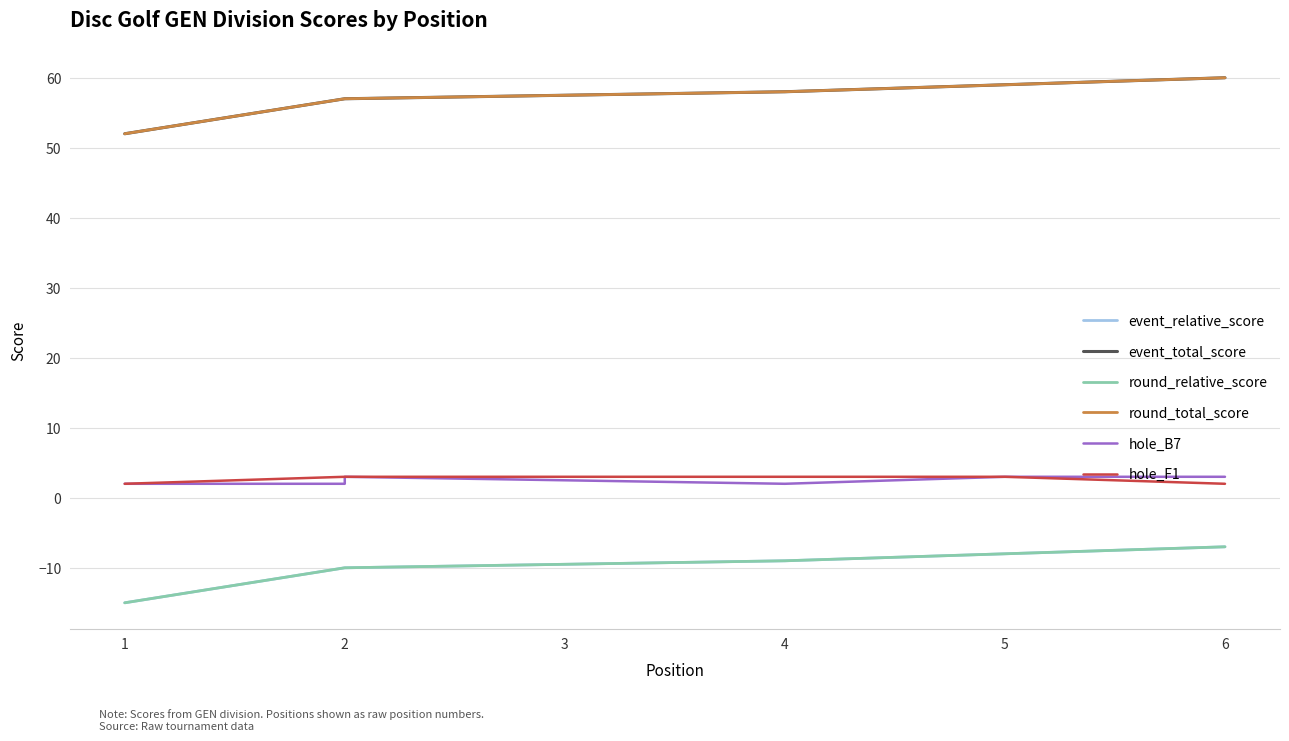

Between 6 and 5, which is larger?

6